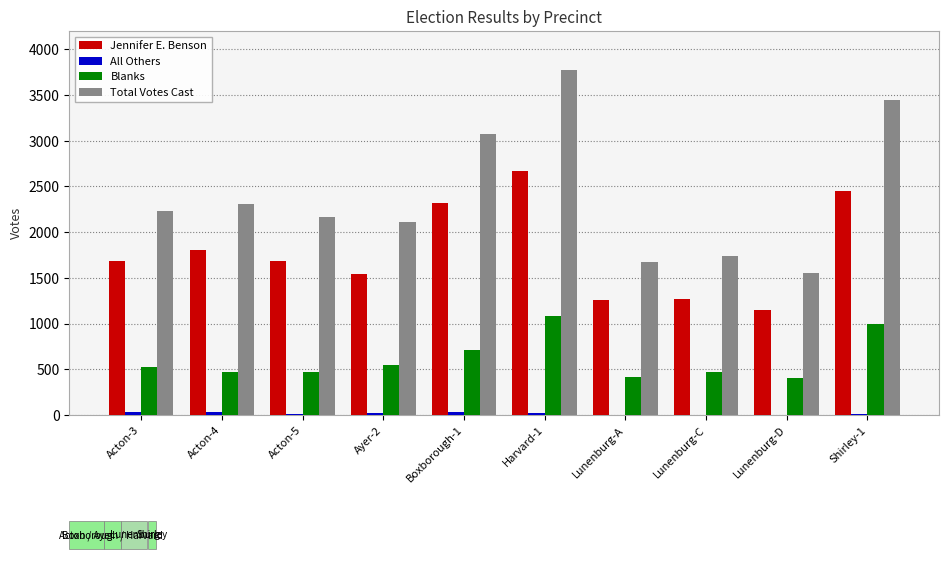

Is the value of Blanks at Ayer-2 greater than the value of Jennifer E. Benson at Acton-5?

No